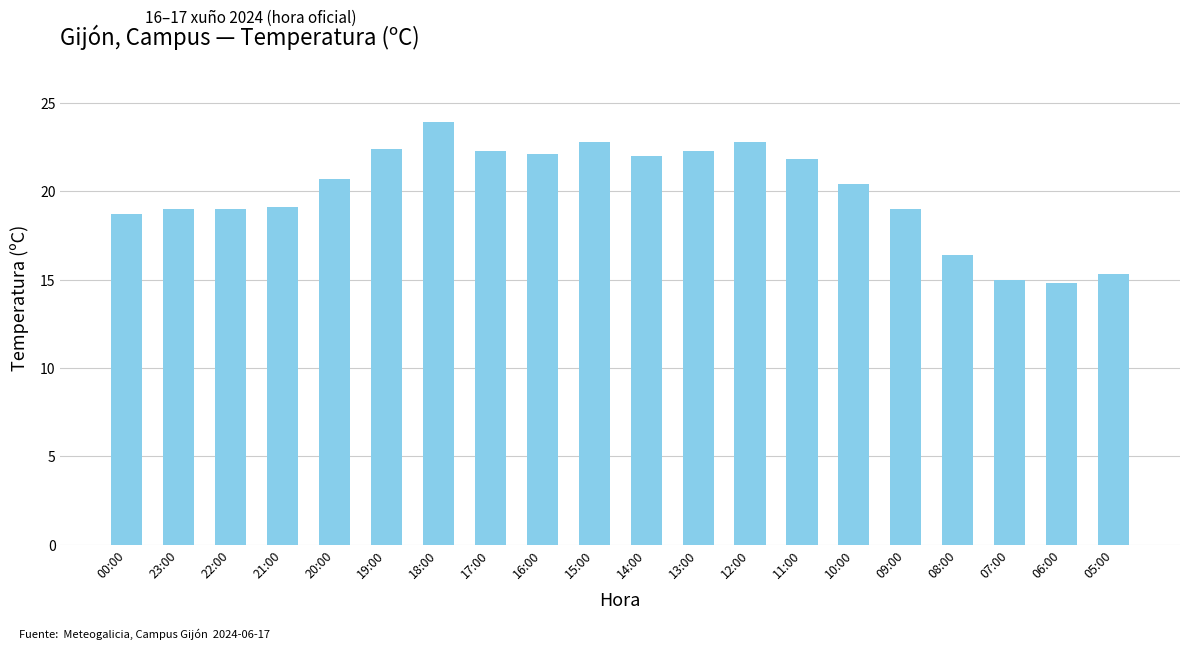

What is the change in value from 00:00 to 20:00?

+2.0